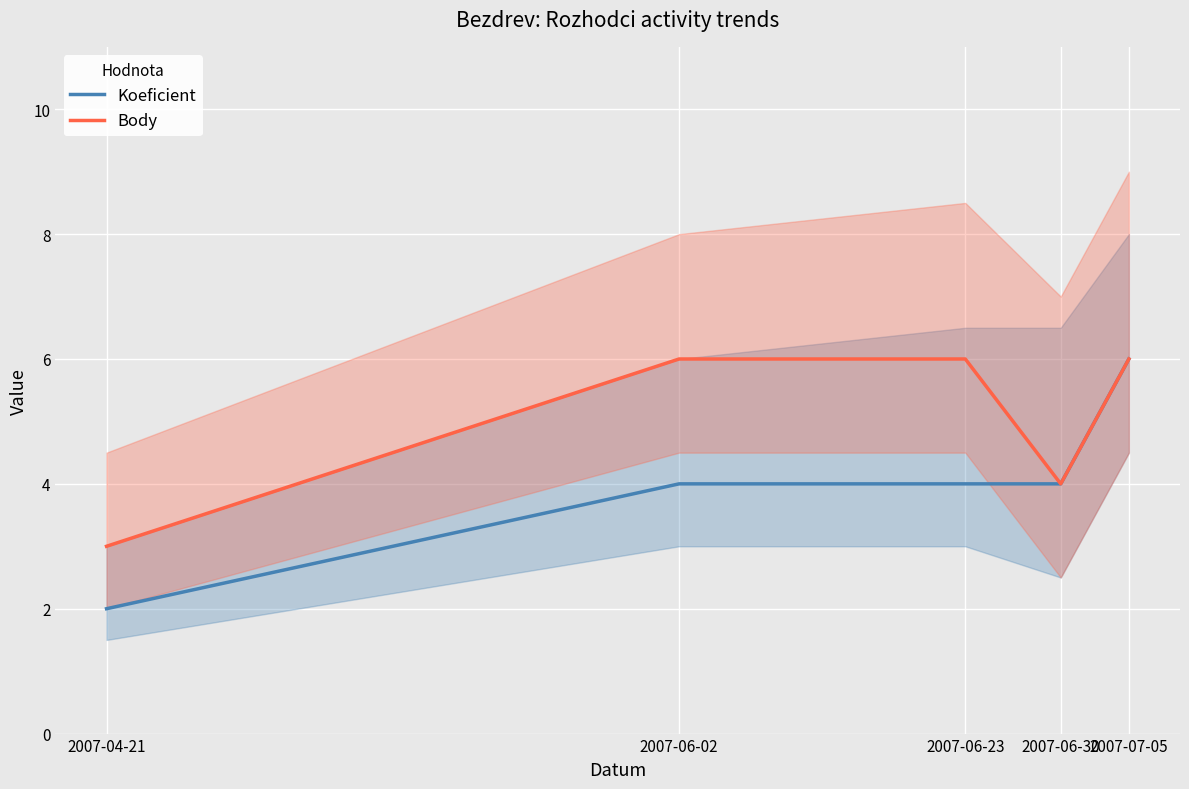

Is the value of Koeficient at 2007-04-21 greater than the value of Body at 2007-06-02?

No